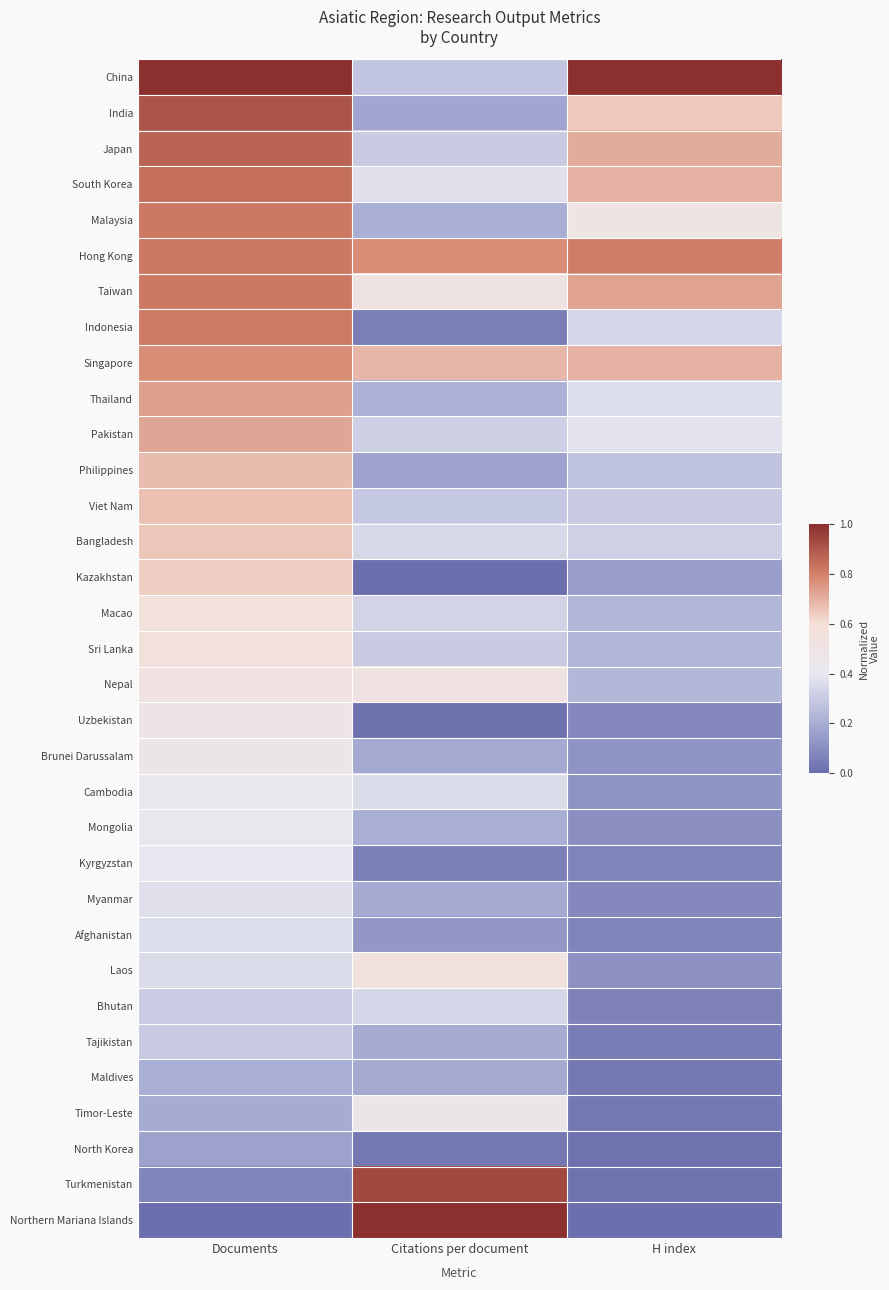

Reading right to left, extract all data points from this chart.

China: H index=1.0	Citations per document=0.3	Documents=1.0
India: H index=0.6	Citations per document=0.2	Documents=0.9
Japan: H index=0.7	Citations per document=0.3	Documents=0.9
South Korea: H index=0.7	Citations per document=0.4	Documents=0.8
Malaysia: H index=0.5	Citations per document=0.2	Documents=0.8
Hong Kong: H index=0.8	Citations per document=0.8	Documents=0.8
Taiwan: H index=0.7	Citations per document=0.5	Documents=0.8
Indonesia: H index=0.3	Citations per document=0.1	Documents=0.8
Singapore: H index=0.7	Citations per document=0.7	Documents=0.8
Thailand: H index=0.4	Citations per document=0.2	Documents=0.7
Pakistan: H index=0.4	Citations per document=0.3	Documents=0.7
Philippines: H index=0.3	Citations per document=0.2	Documents=0.7
Viet Nam: H index=0.3	Citations per document=0.3	Documents=0.7
Bangladesh: H index=0.3	Citations per document=0.3	Documents=0.7
Kazakhstan: H index=0.2	Citations per document=0.0	Documents=0.6
Macao: H index=0.2	Citations per document=0.3	Documents=0.6
Sri Lanka: H index=0.2	Citations per document=0.3	Documents=0.6
Nepal: H index=0.2	Citations per document=0.5	Documents=0.5
Uzbekistan: H index=0.1	Citations per document=0.0	Documents=0.5
Brunei Darussalam: H index=0.1	Citations per document=0.2	Documents=0.5
Cambodia: H index=0.1	Citations per document=0.4	Documents=0.4
Mongolia: H index=0.1	Citations per document=0.2	Documents=0.4
Kyrgyzstan: H index=0.1	Citations per document=0.1	Documents=0.4
Myanmar: H index=0.1	Citations per document=0.2	Documents=0.4
Afghanistan: H index=0.1	Citations per document=0.1	Documents=0.4
Laos: H index=0.1	Citations per document=0.5	Documents=0.4
Bhutan: H index=0.1	Citations per document=0.3	Documents=0.3
Tajikistan: H index=0.1	Citations per document=0.2	Documents=0.3
Maldives: H index=0.0	Citations per document=0.2	Documents=0.2
Timor-Leste: H index=0.0	Citations per document=0.5	Documents=0.2
North Korea: H index=0.0	Citations per document=0.0	Documents=0.2
Turkmenistan: H index=0.0	Citations per document=0.9	Documents=0.1
Northern Mariana Islands: H index=0.0	Citations per document=1.0	Documents=0.0